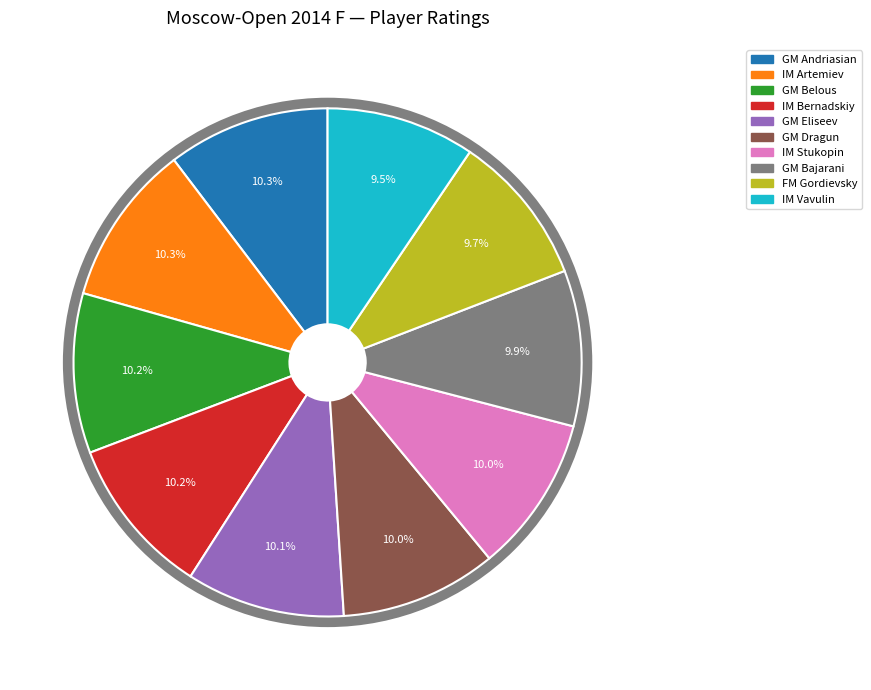

What is the ratio of the value at GM Bajarani to the value at IM Vavulin?

1.0